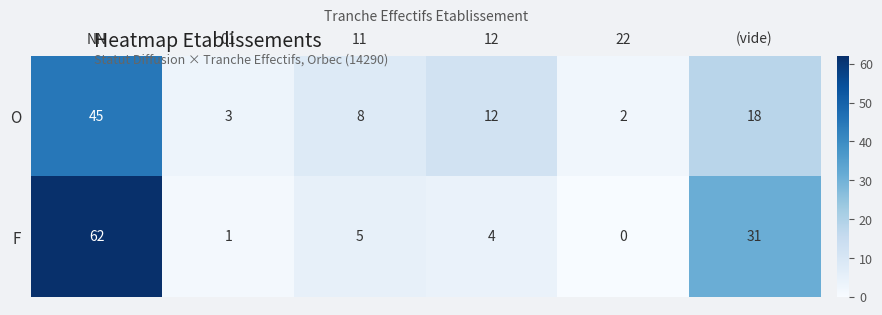

Which series changed the most between NN and 12?

F